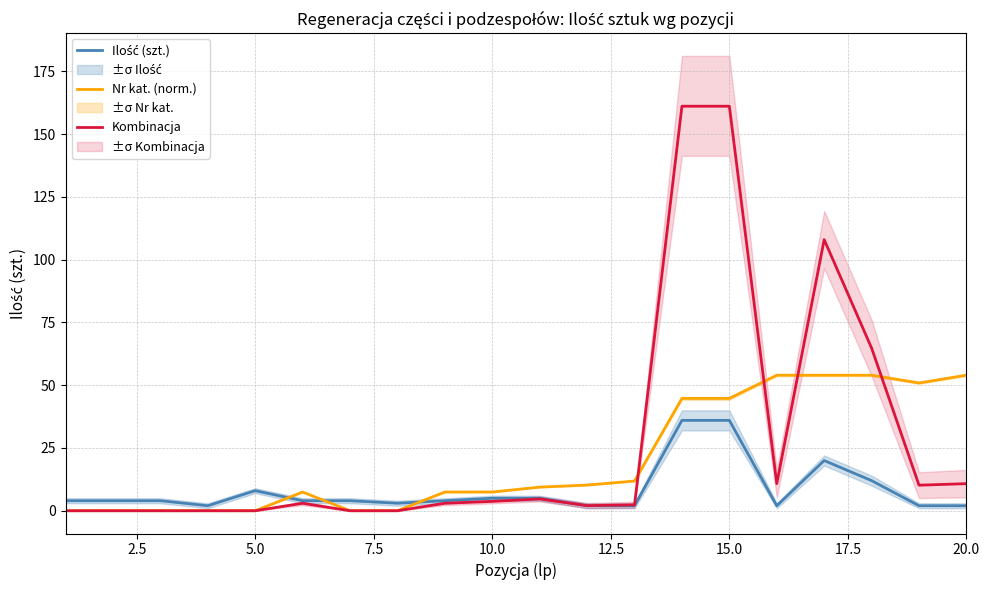

True or false: Ilość (szt.) and Nr kat. (norm.) intersect in this chart.

True